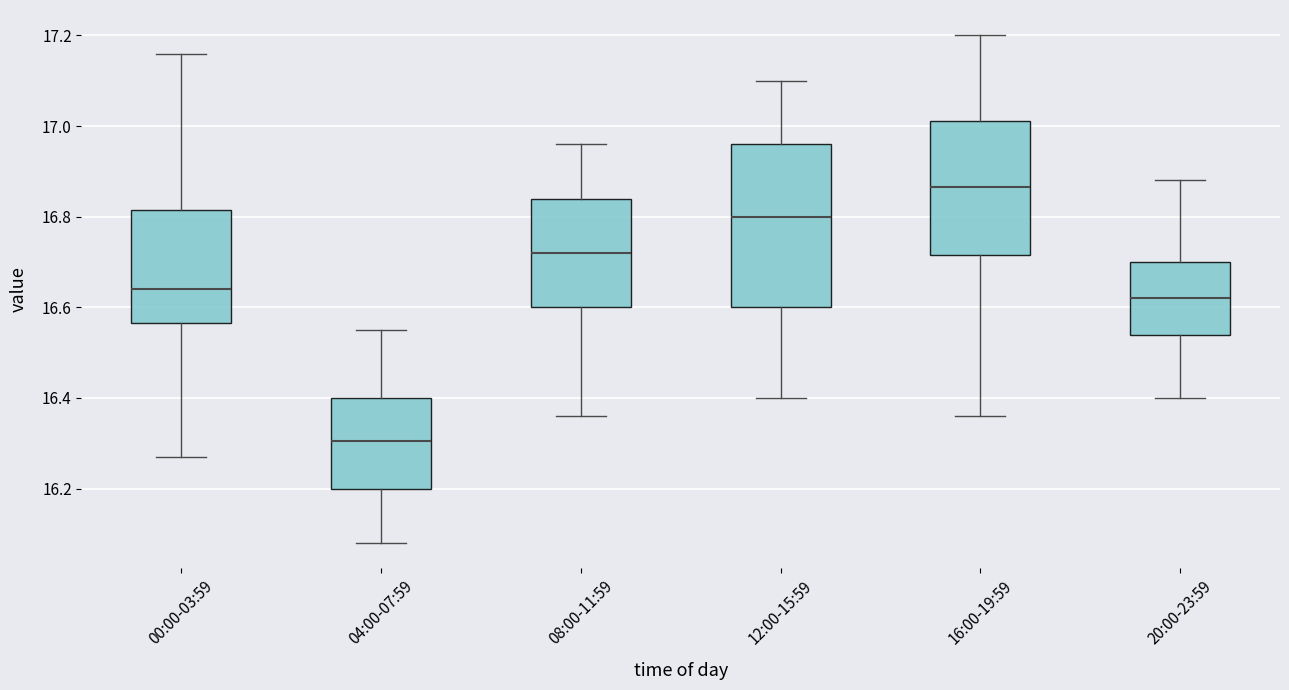

Which box's median line is the highest?

16:00-19:59